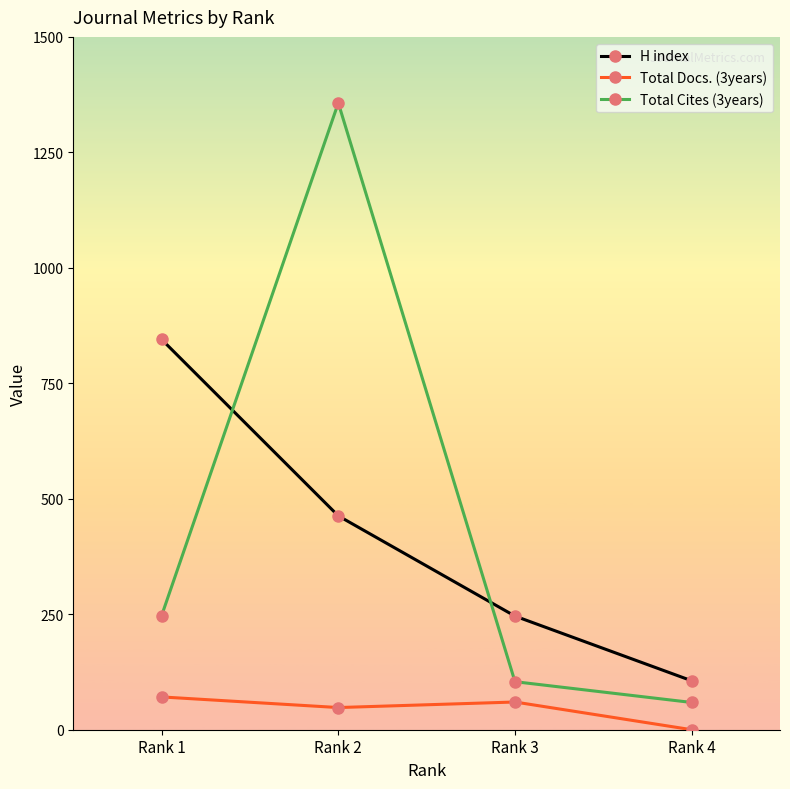

At which category is the sum across all series the highest?

Rank 2